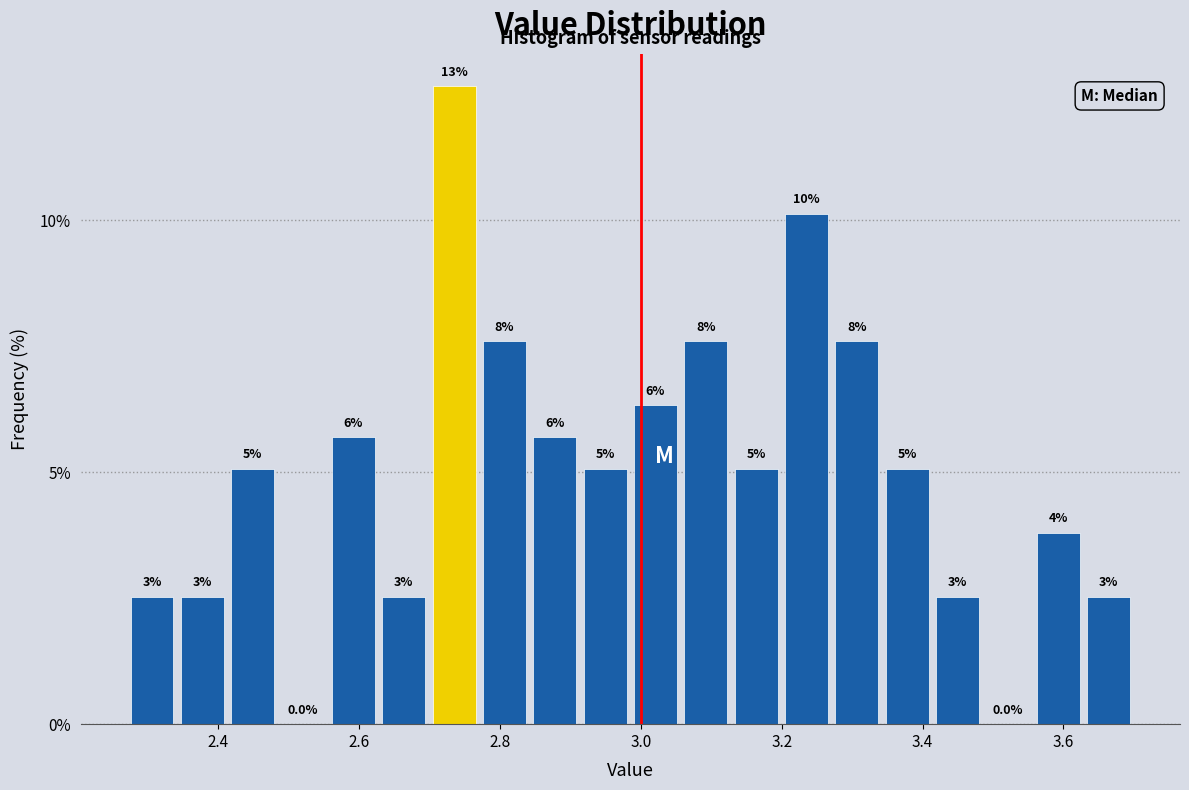

Around what value on the x-axis is the tallest bar? Give the approximate position of its centre, as read against the axis.

2.74